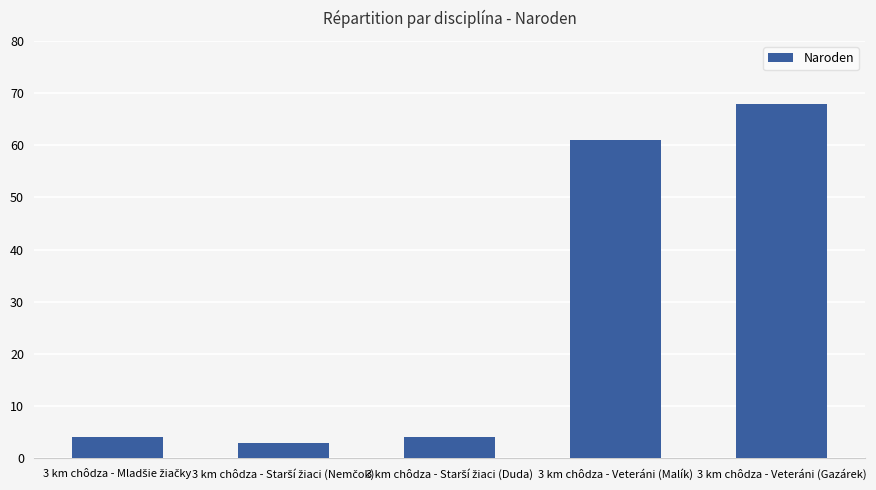

The value at 3 km chôdza - Veteráni (Malík) is 61. True or false?

True